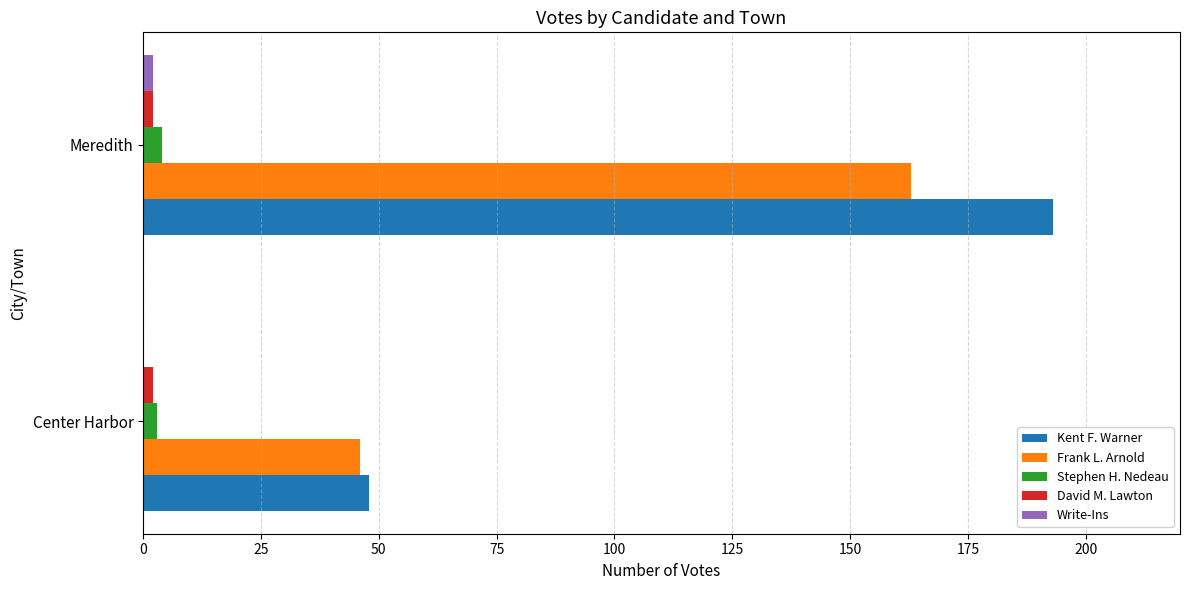

The value of Frank L. Arnold at Meredith is 163. True or false?

True